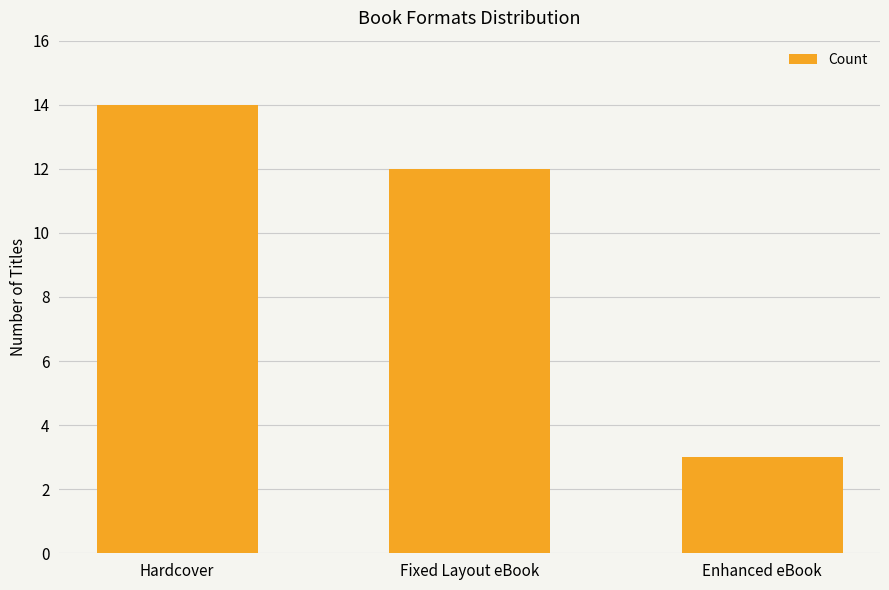

How many values are between 3 and 14?

3